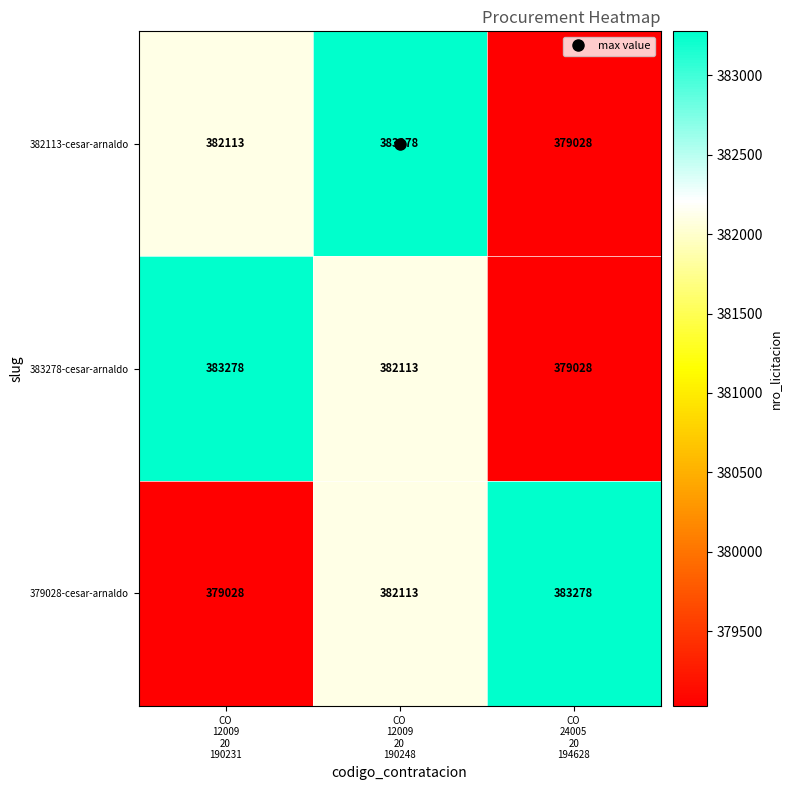

How many 379028-cesar-arnaldo values are between 379028 and 383278?

3